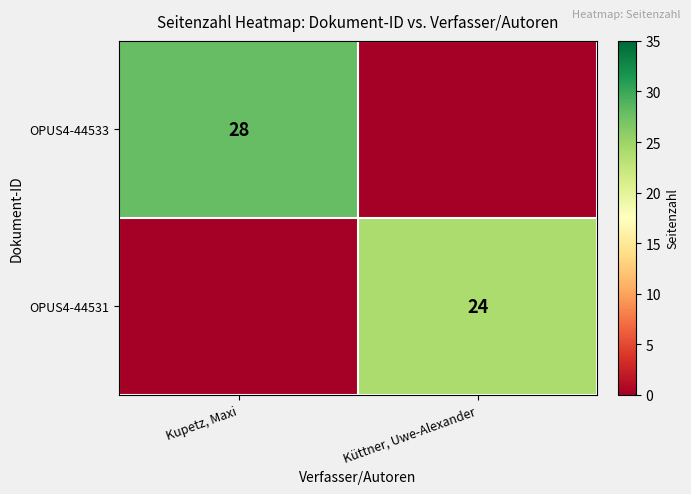

The OPUS4-44533 series shows 19 at Kupetz, Maxi. True or false?

False